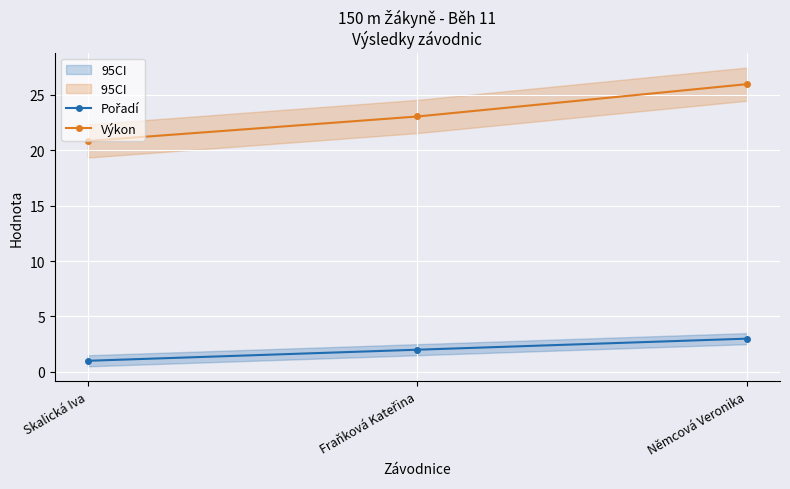

How many data points in Výkon are above 23?

2